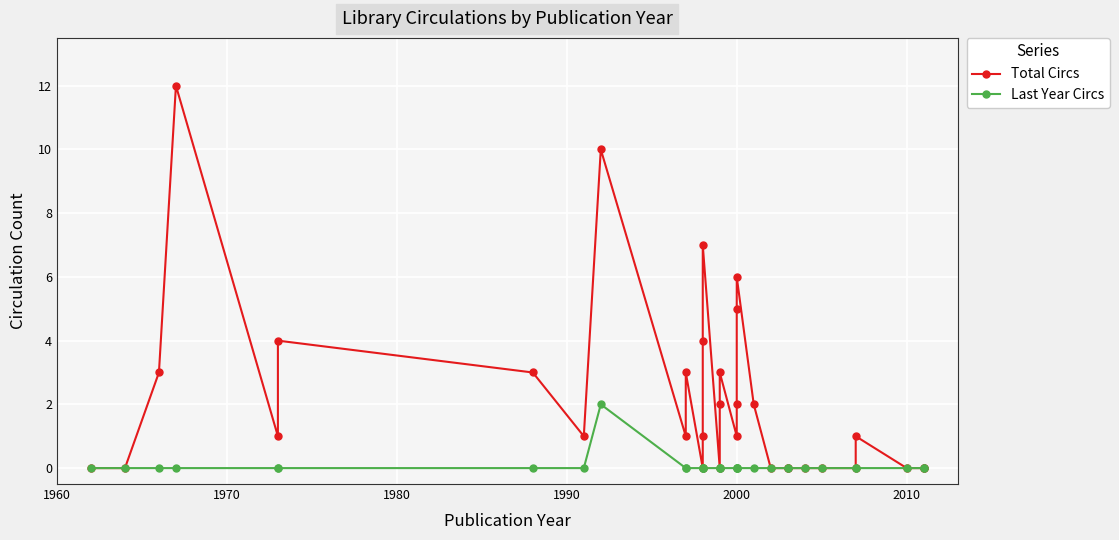

True or false: Last Year Circs and Total Circs cross at least once.

False